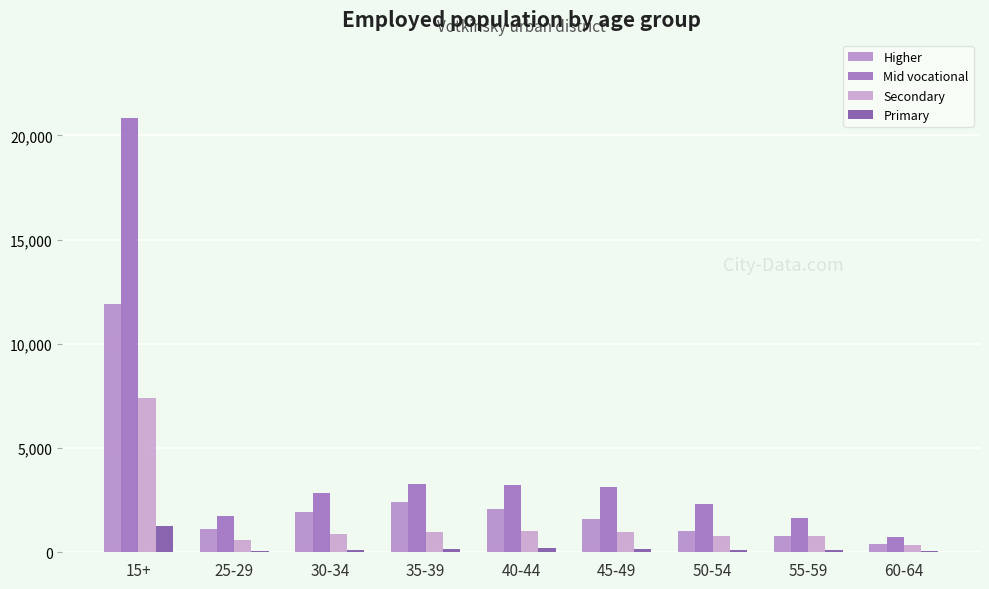

Are the bars horizontal?

No